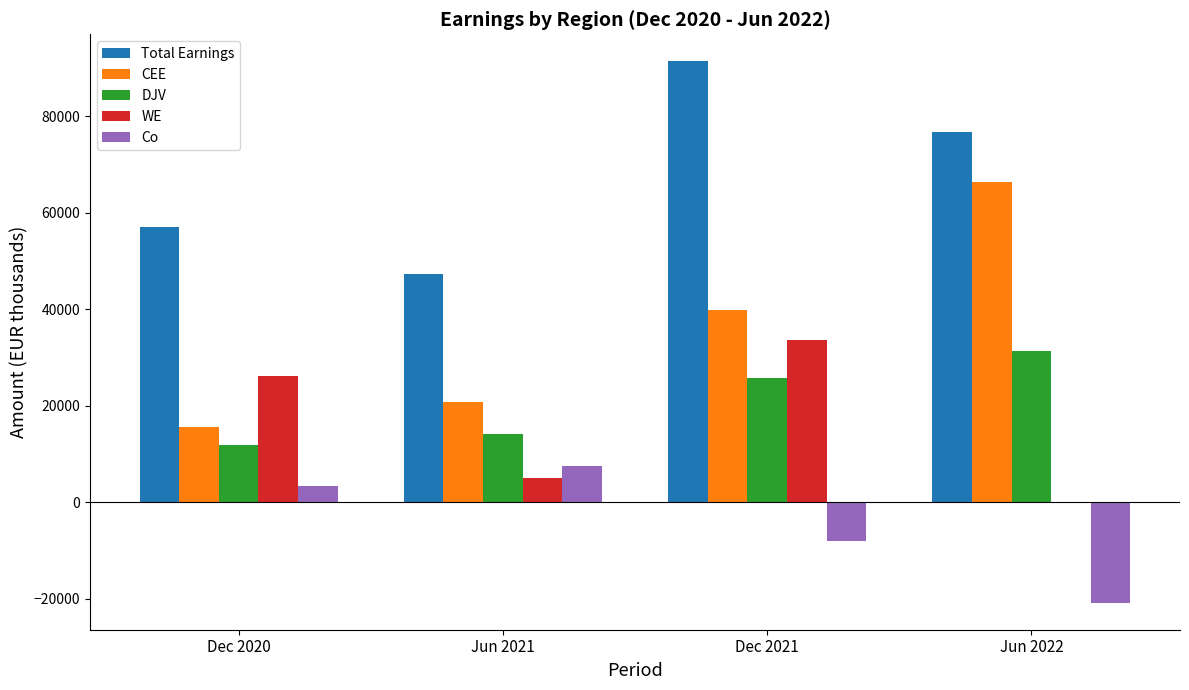

Is it true that DJV equals 4571 at Dec 2020?

False